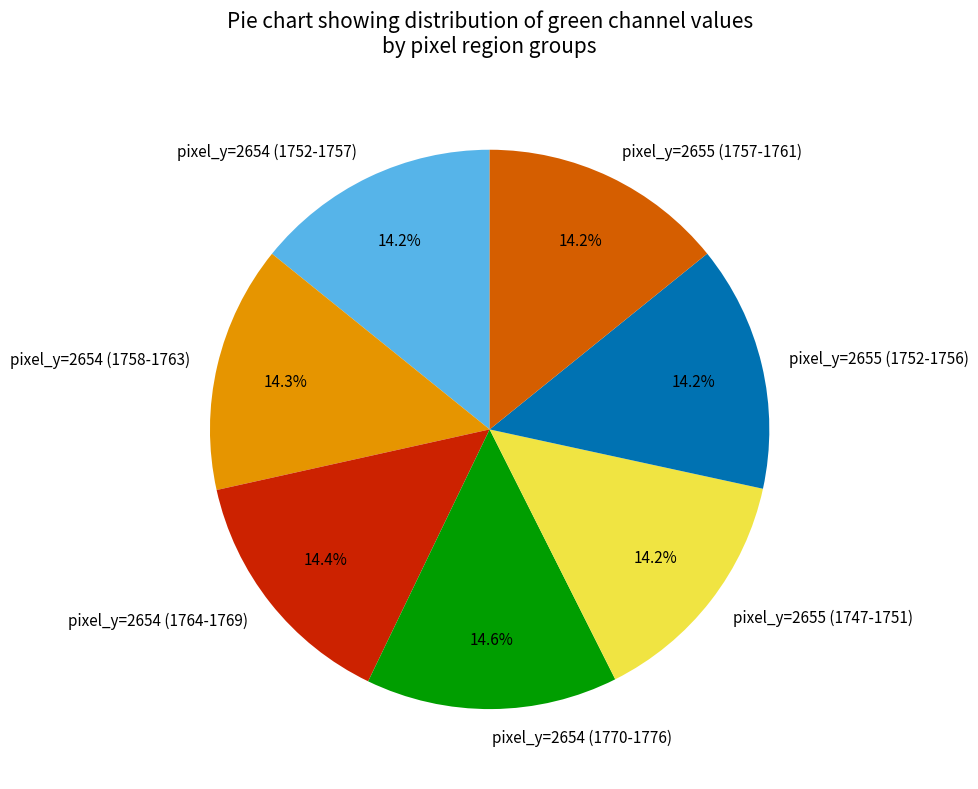

Is there any slice that represents more than half of the pie?

No